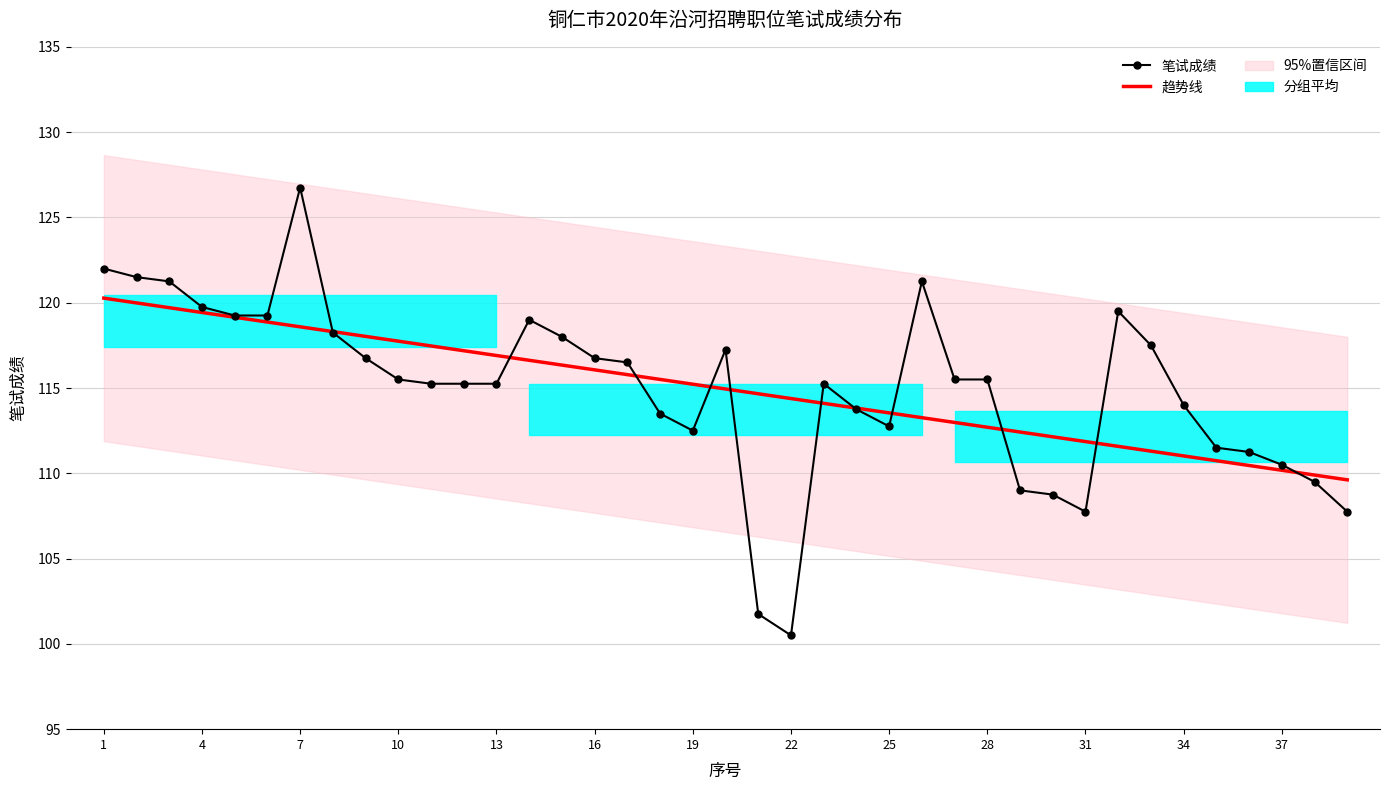

Which series has the largest total across all categories?

笔试成绩